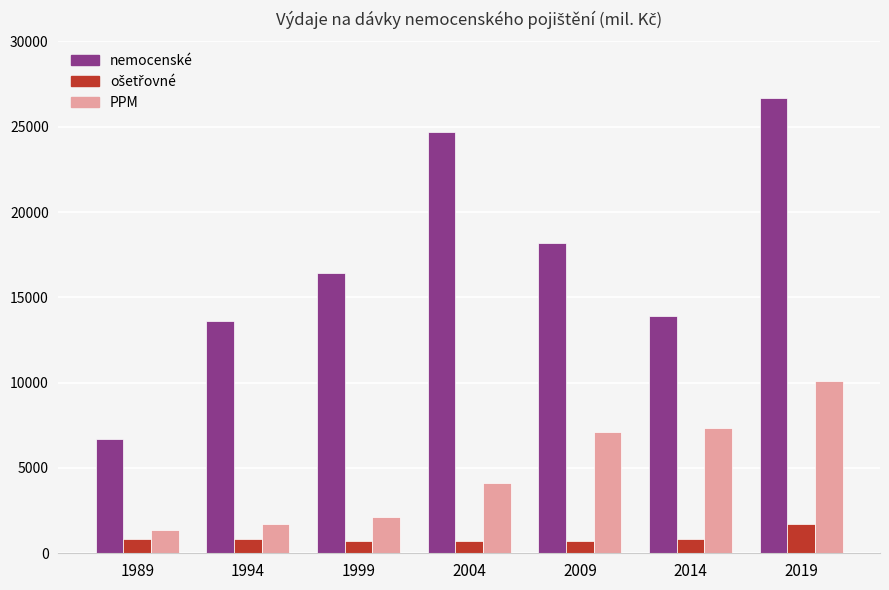

At which category is the sum across all series the highest?

2019